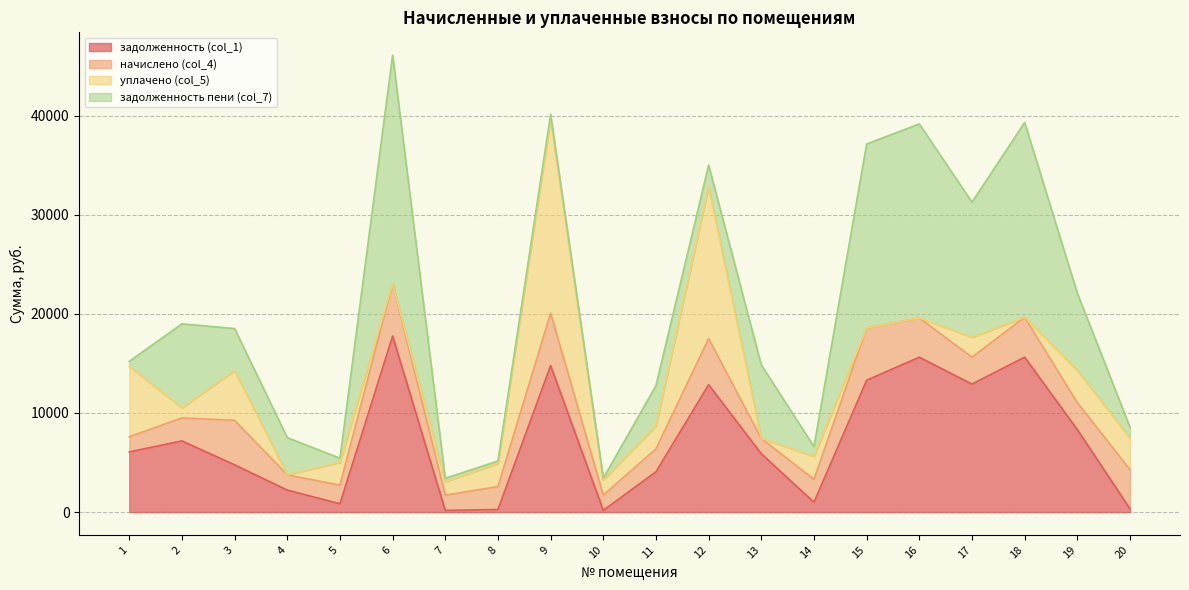

List the series in order of their peak value, lowest first.

начислено (col_4), задолженность (col_1), уплачено (col_5), задолженность пени (col_7)